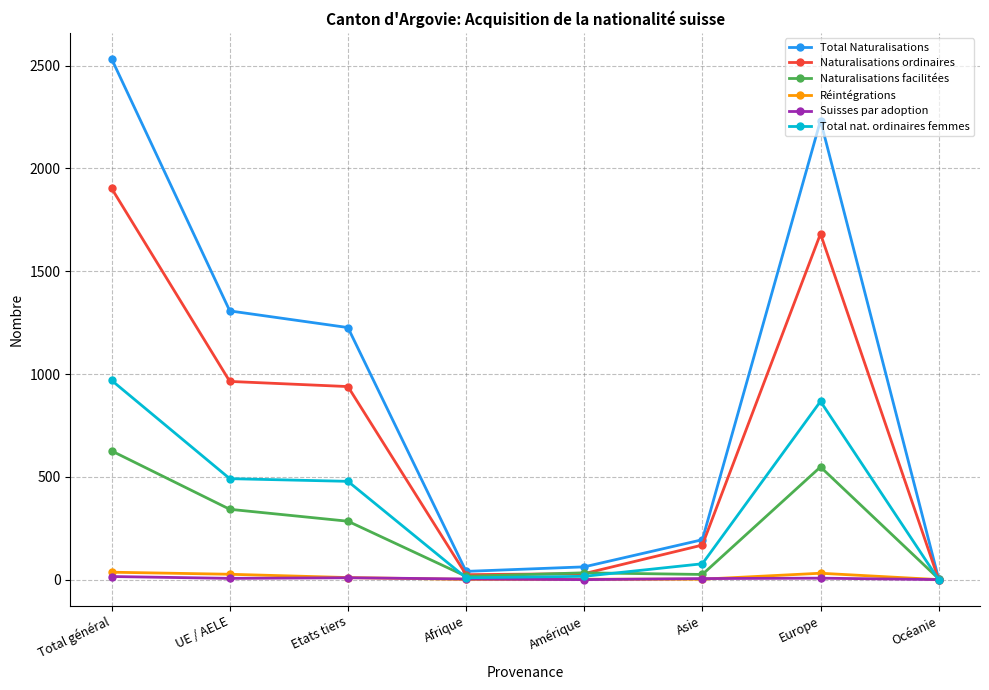

The value of Total nat. ordinaires femmes at Europe is 1161. True or false?

False